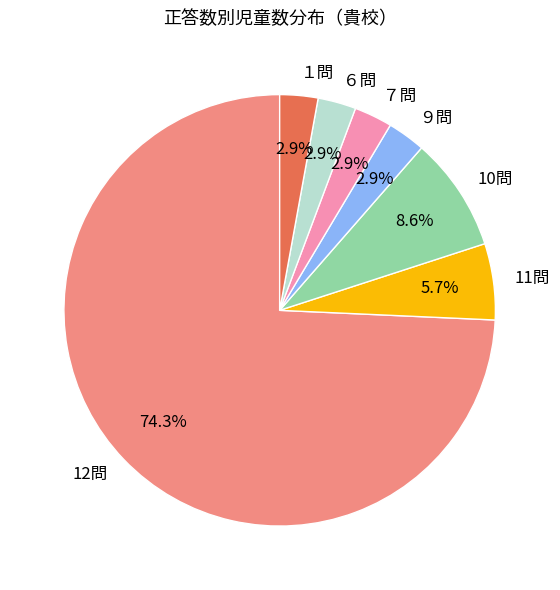

How much of the chart is everything except ９問?

97.1%